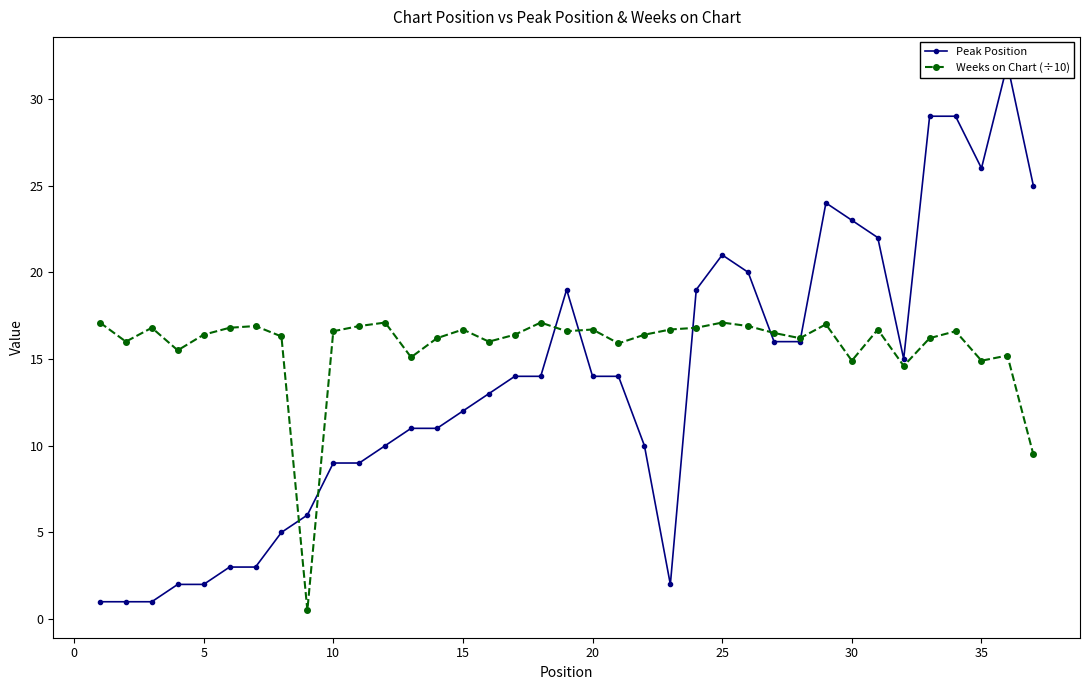

What is the highest value of the Weeks on Chart (÷10) series?

17.1